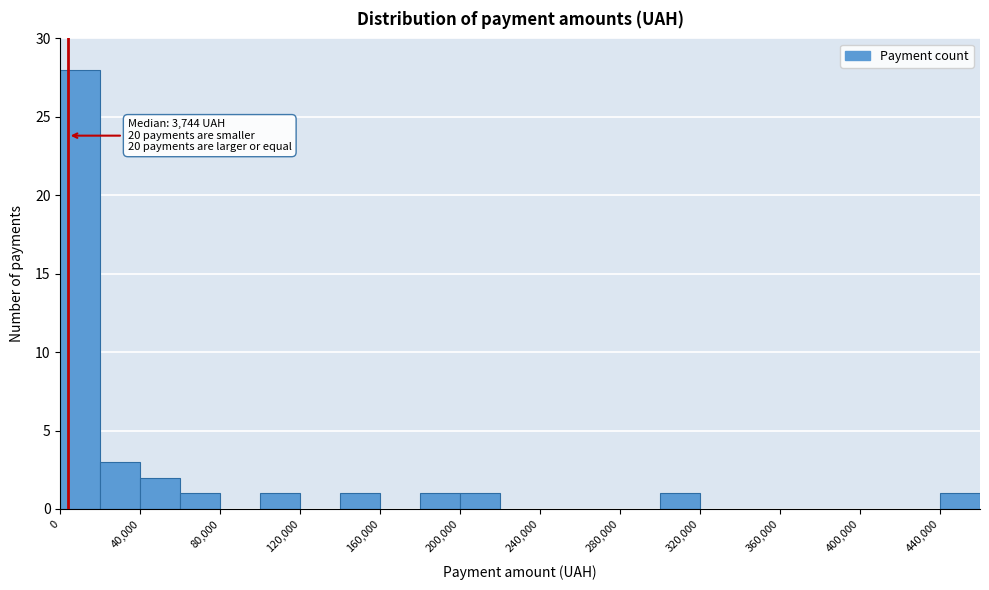

Which range on the x-axis has the tallest bar?

0 to 20000